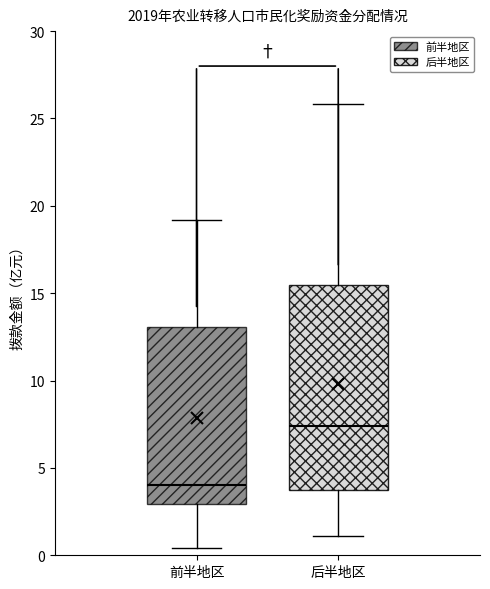

Reading left to right, transcribe this box plot: for each box, give where its median line is, the range the box spans, and where its two whiskers end, as read against the y-axis. The values are not printed on the chart, so give them approximately, as read against the axis.

前半地区: median 4.0, box 3.0 to 13.0, whiskers 0.5 to 19.0
后半地区: median 7.5, box 3.5 to 15.5, whiskers 1.0 to 26.0